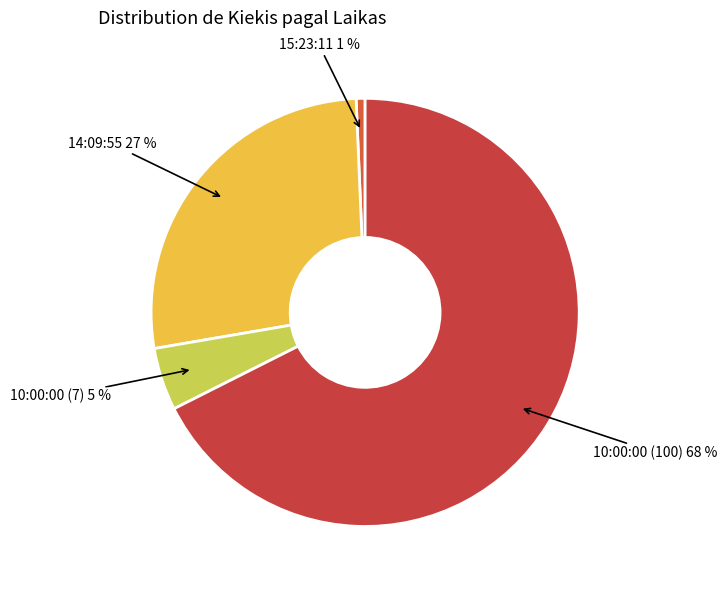

Rank the categories by value from lowest to highest.

15:23:11, 10:00:00 (7), 14:09:55, 10:00:00 (100)